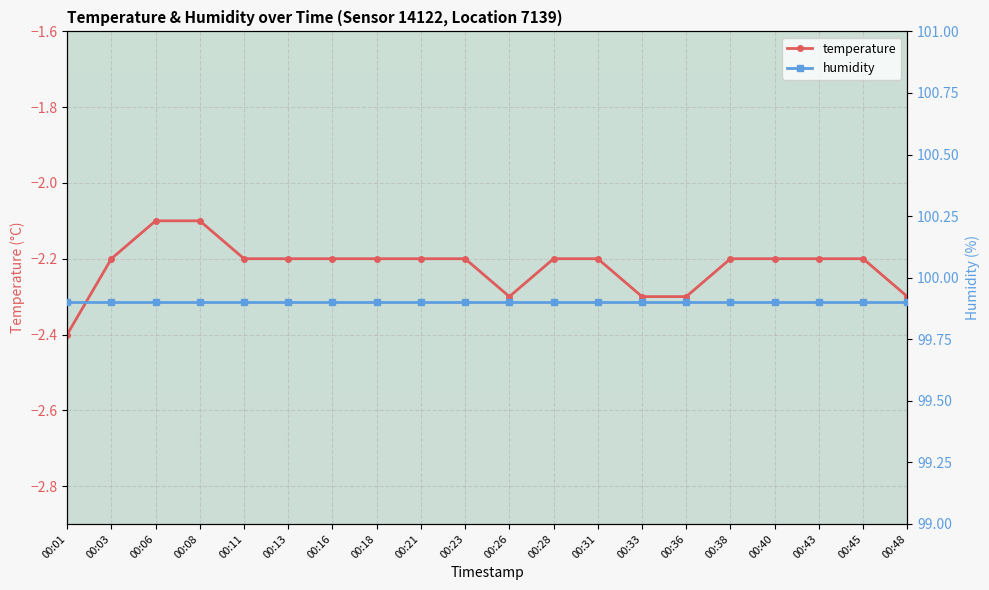

True or false: humidity has more than 1 points higher than both neighbors.

False